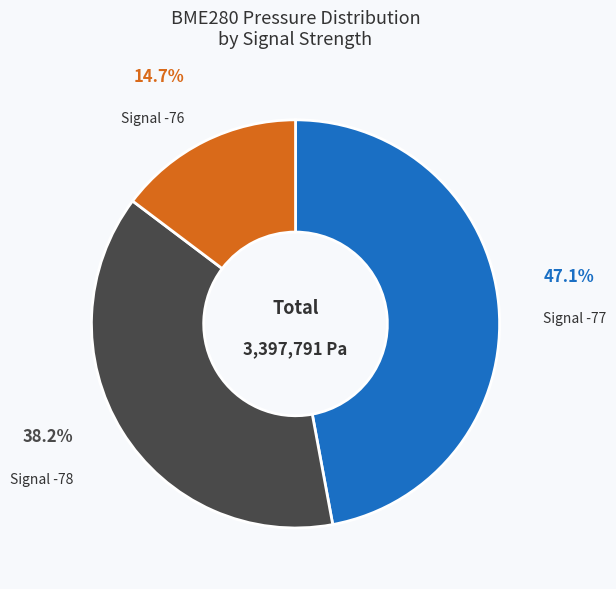

What is the largest slice in the pie chart?

Signal -77